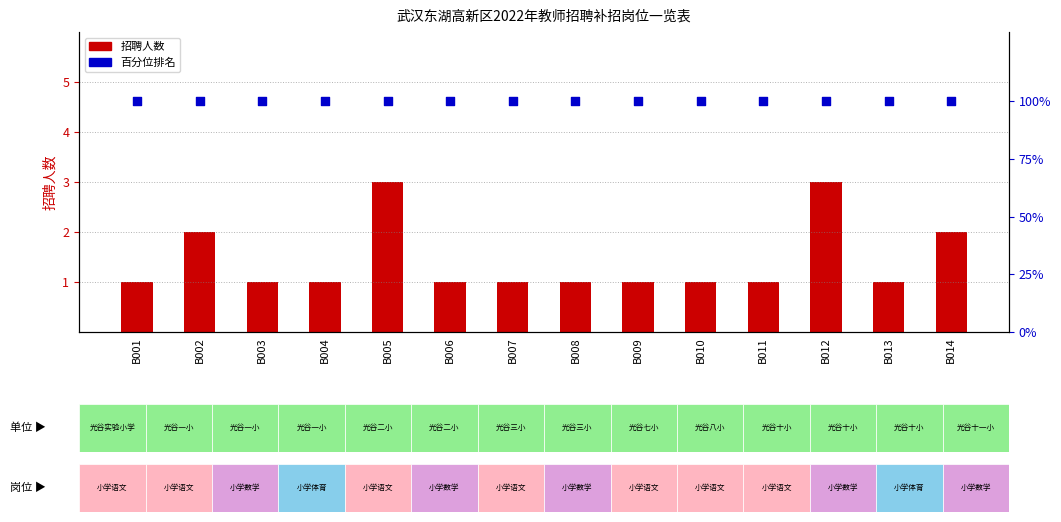

What are all the series names shown in the legend?

招聘人数, 百分位排名